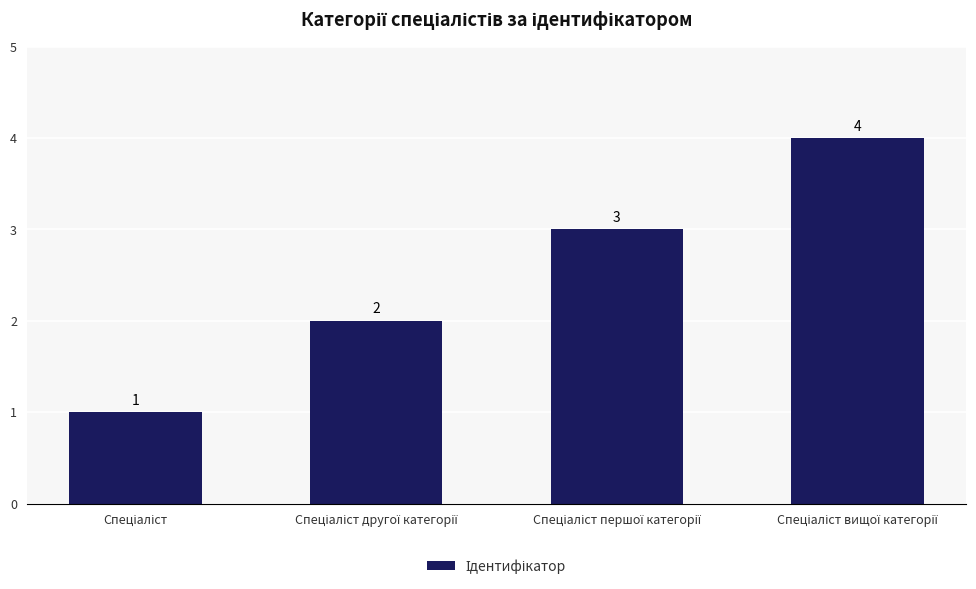

What is the minimum value shown in the chart?

1